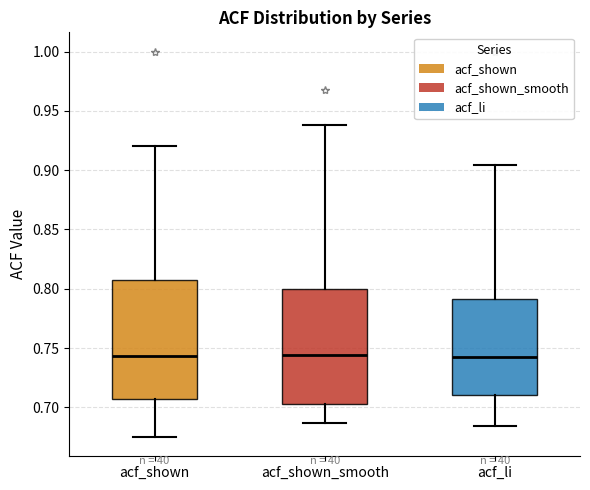

Reading left to right, read every box against the y-axis: the position of its median line, the range the box covers, and the ends of its whiskers. The values are not printed on the chart, so give them approximately, as read against the axis.

acf_shown: median 0.745, box 0.705 to 0.805, whiskers 0.675 to 0.920
acf_shown_smooth: median 0.745, box 0.705 to 0.800, whiskers 0.685 to 0.940
acf_li: median 0.745, box 0.710 to 0.790, whiskers 0.685 to 0.905